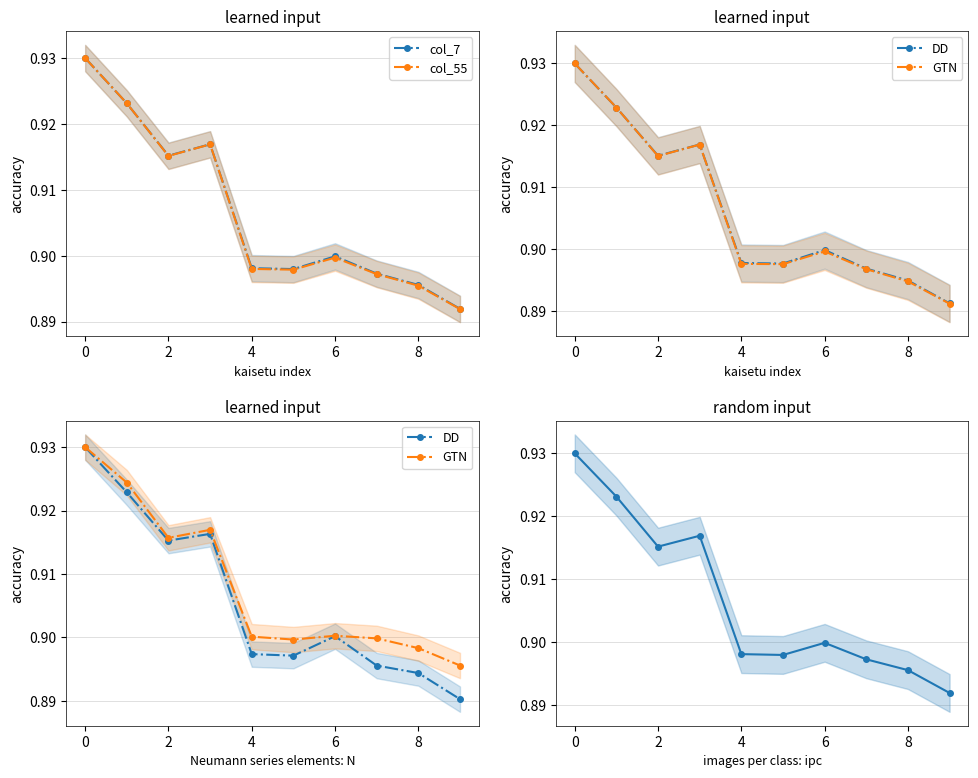

True or false: col_7 and GTN intersect in this chart.

False